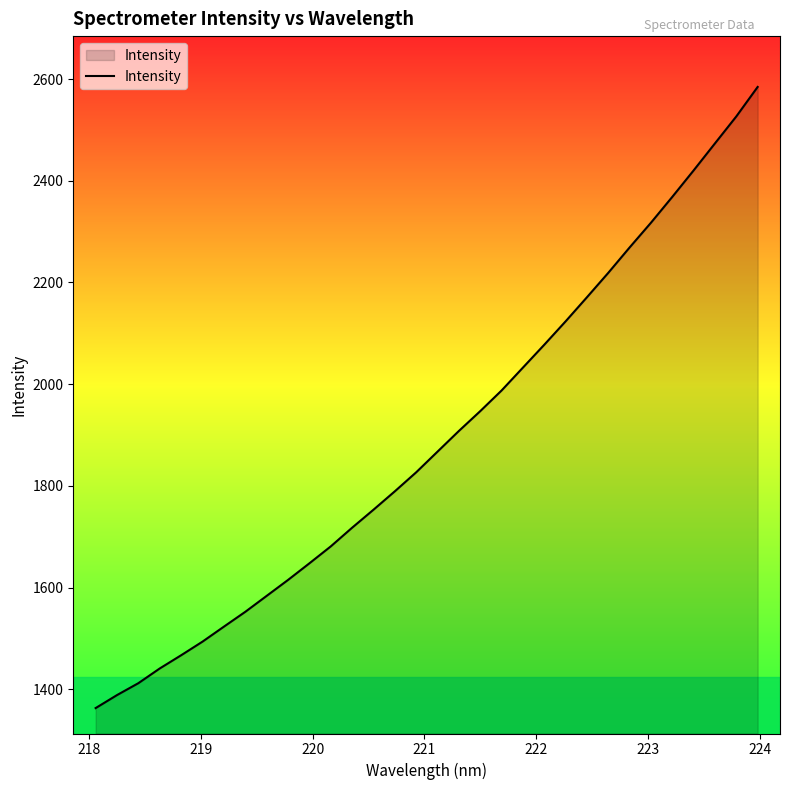

What is the maximum value shown in the chart?

2584.4